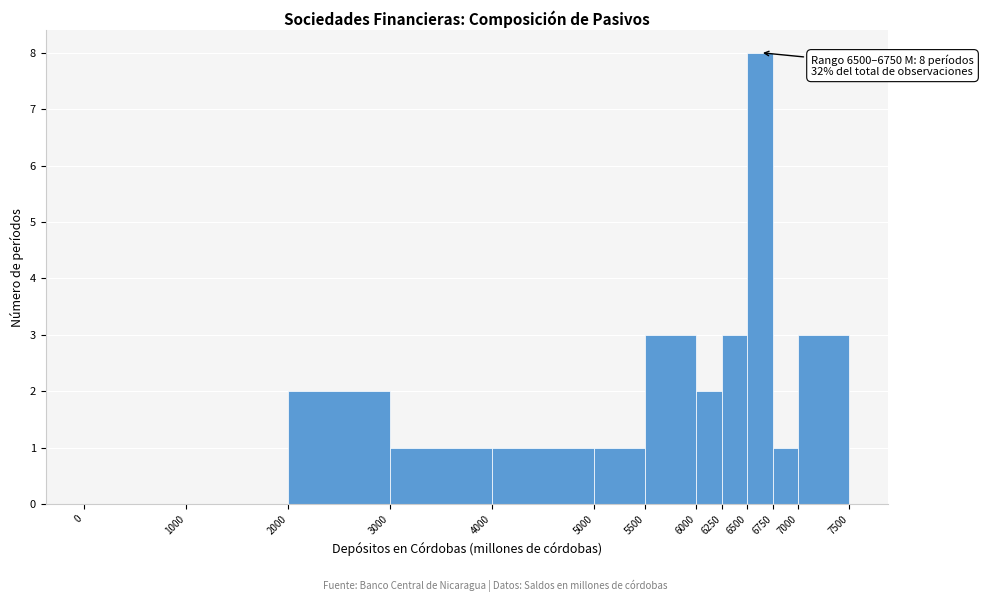

Which range on the x-axis has the tallest bar?

6500 to 6750